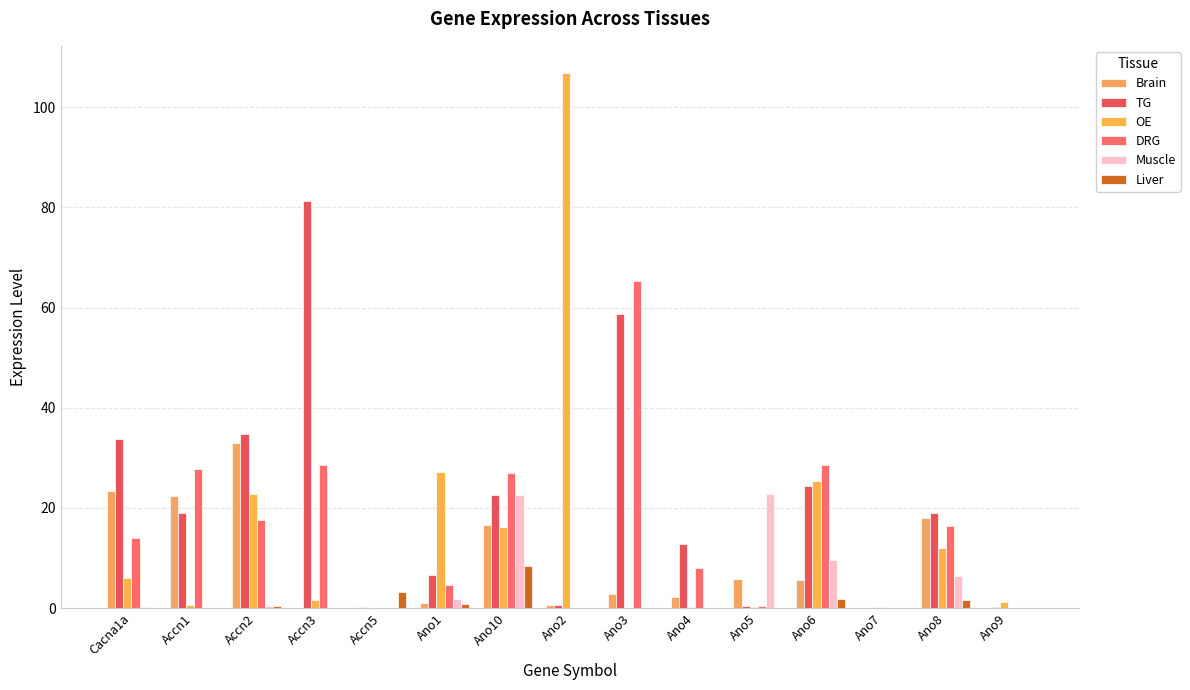

At how many categories does at least one series exceed 97?

1